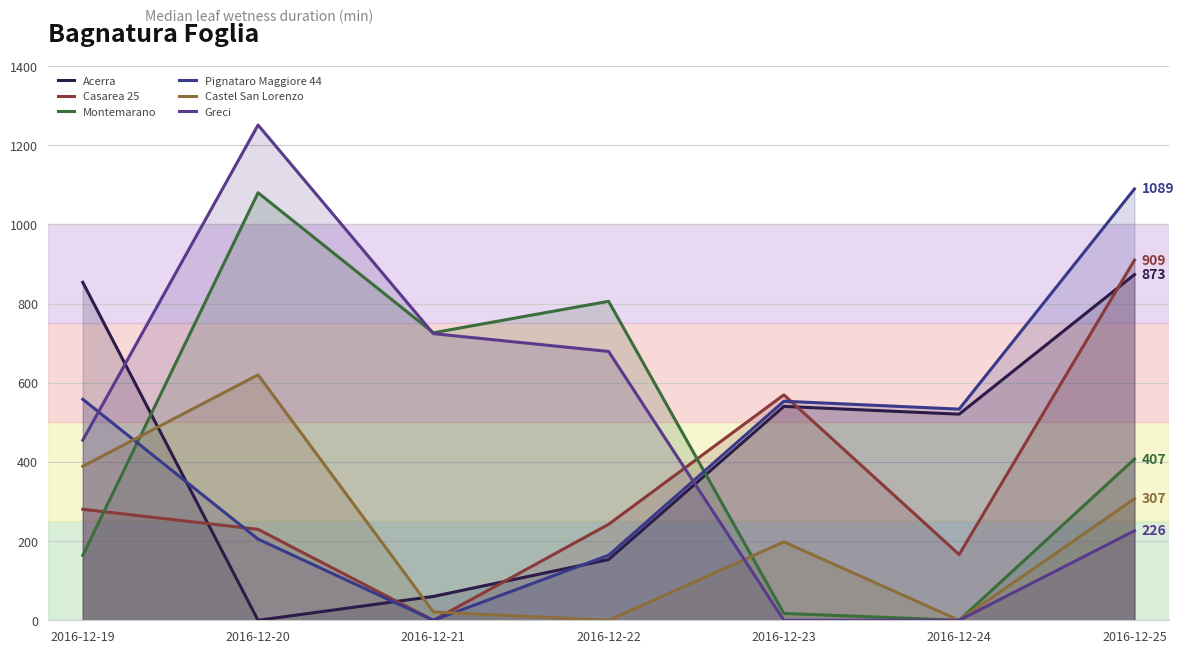

Count the number of data series in this chart.

6